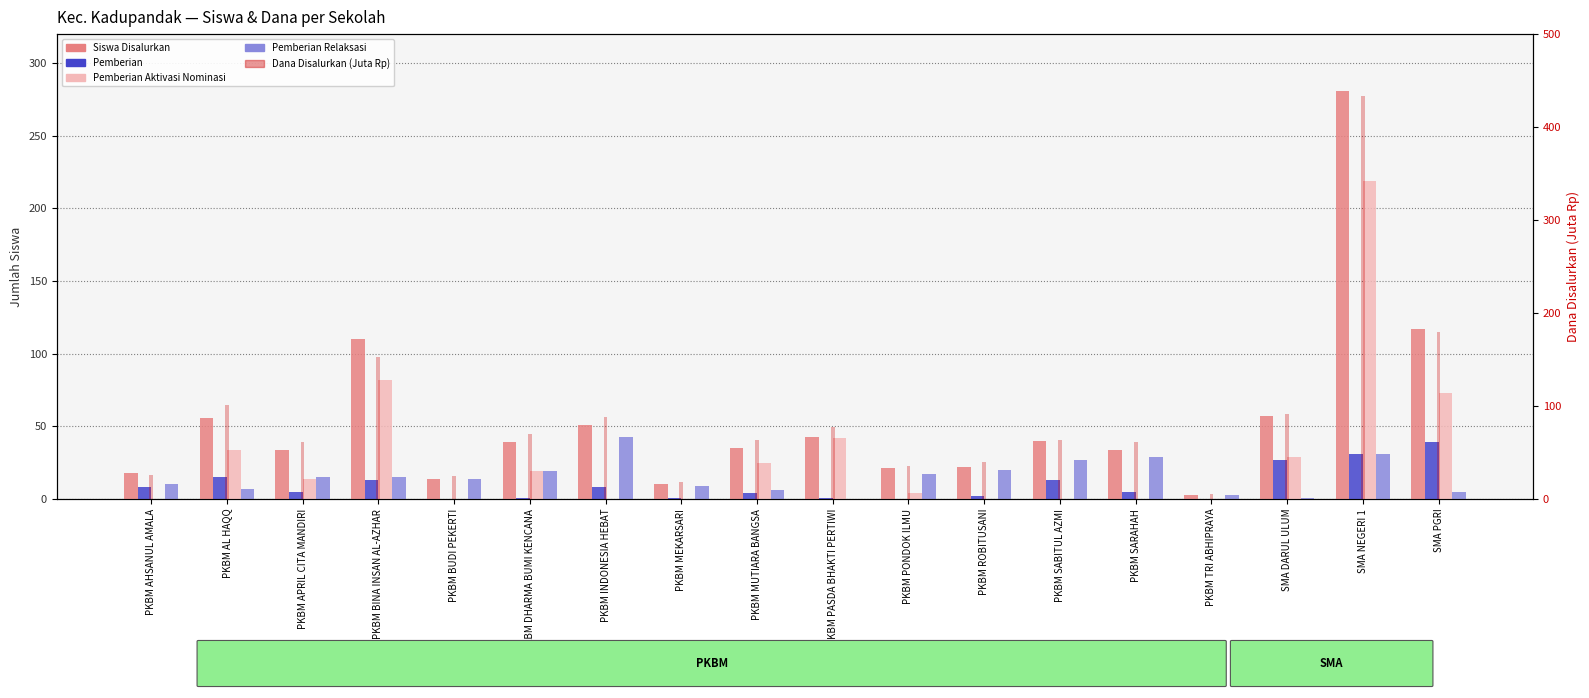

What is the sum of all Pemberian Relaksasi values?

271.0